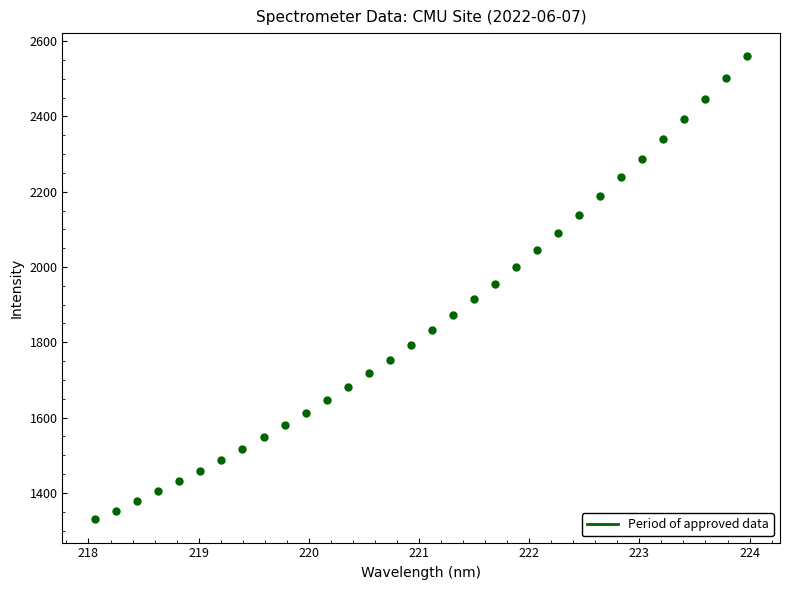

What is the range of X values (max minus min)?

5.9